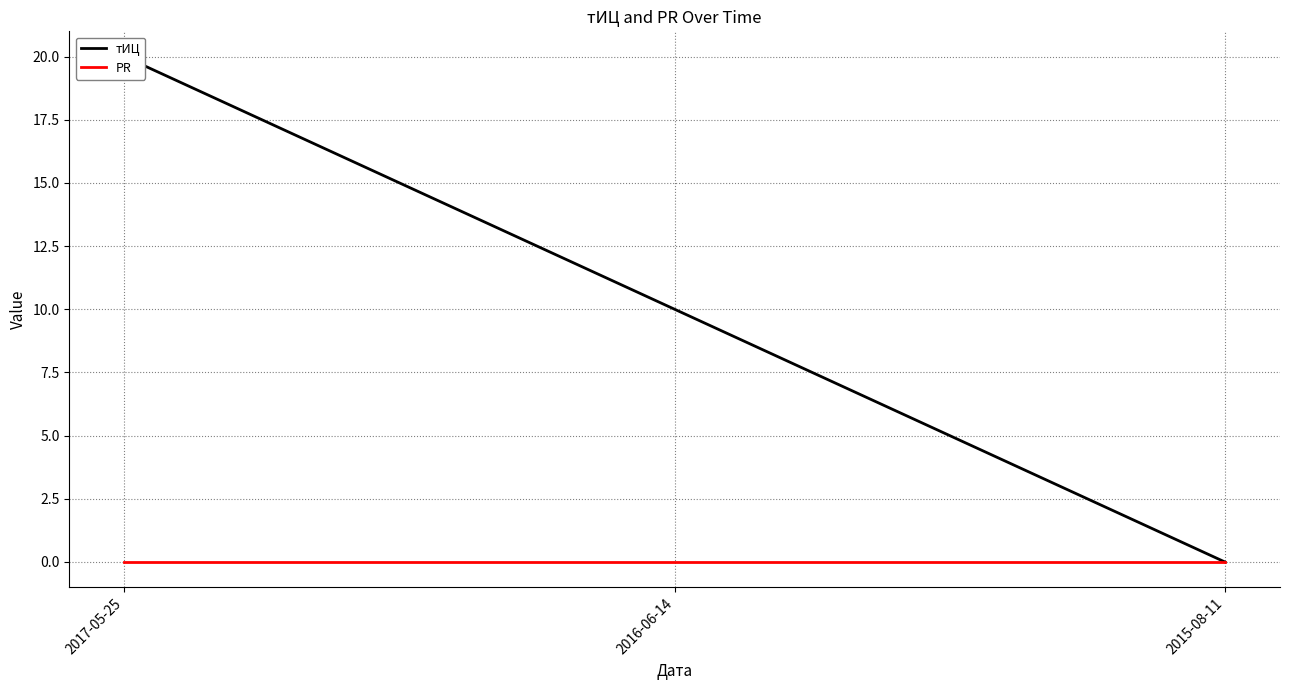

Which label corresponds to the largest value in the chart?

2017-05-25